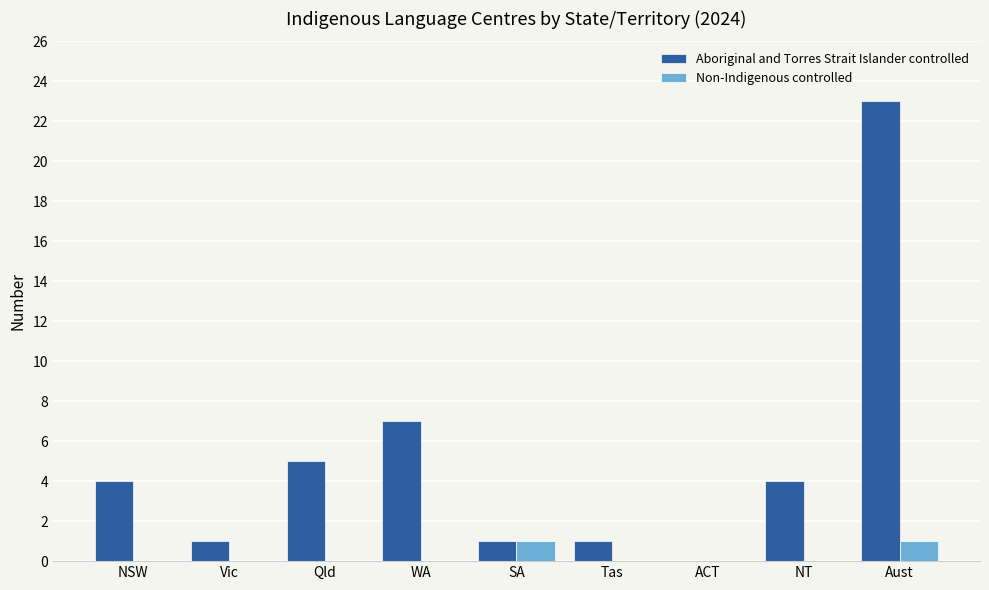

At which category is the sum across all series the highest?

Aust